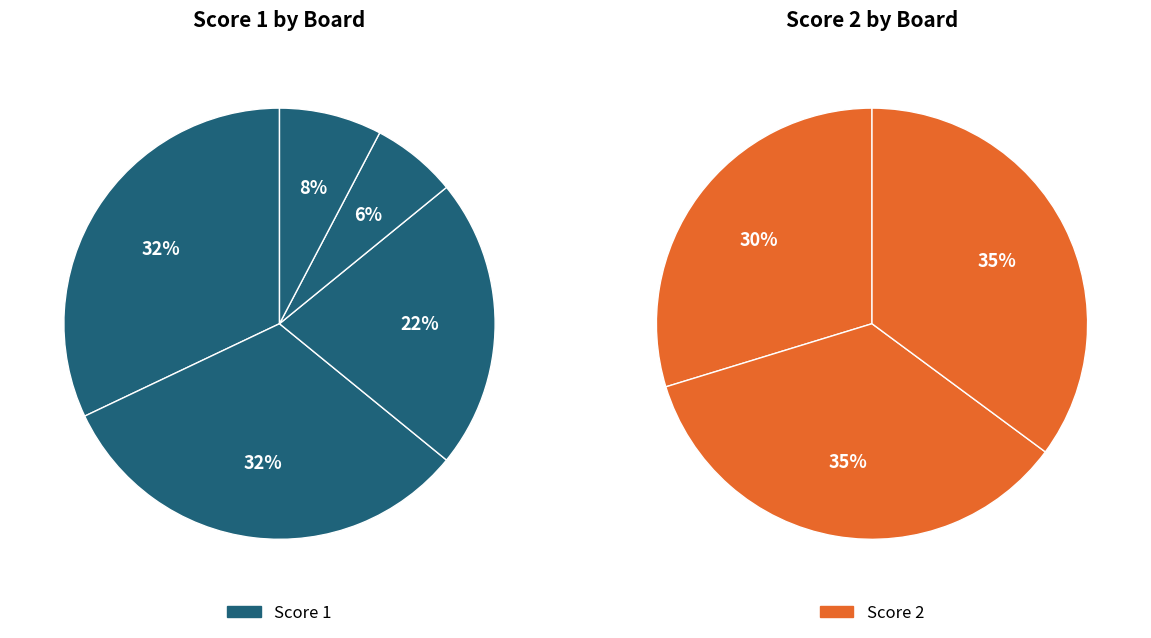

What is the spread (max minus min) of values at 5?

8